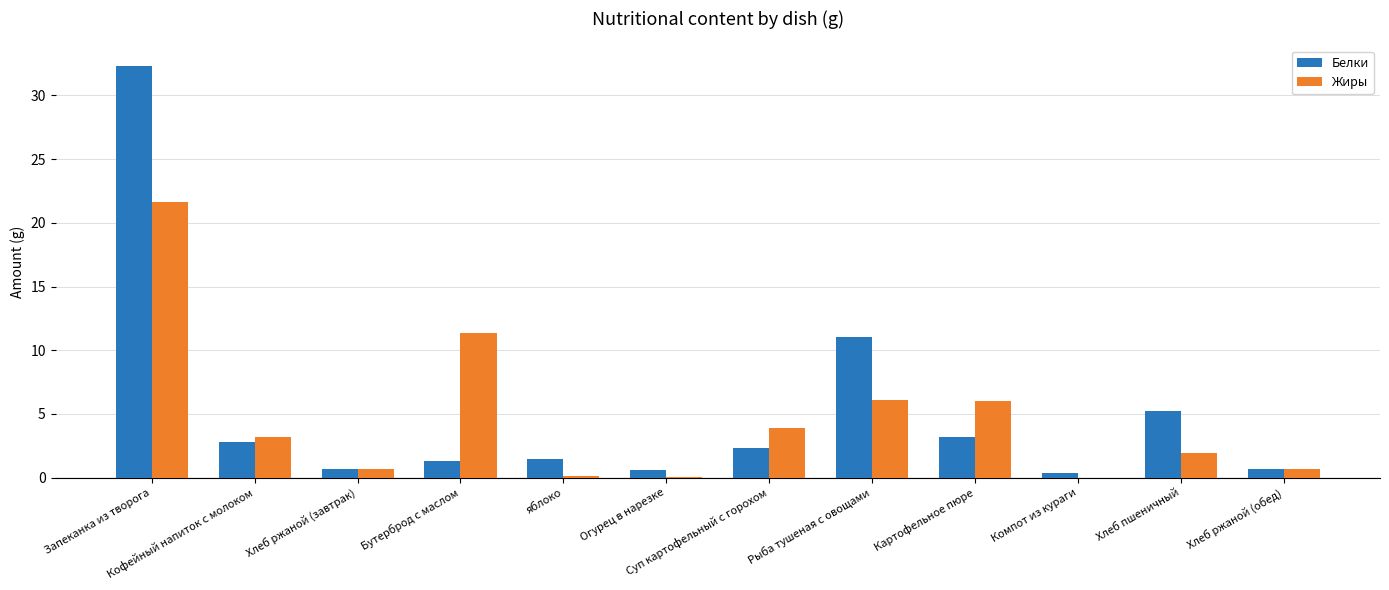

What are all the series names shown in the legend?

Белки, Жиры